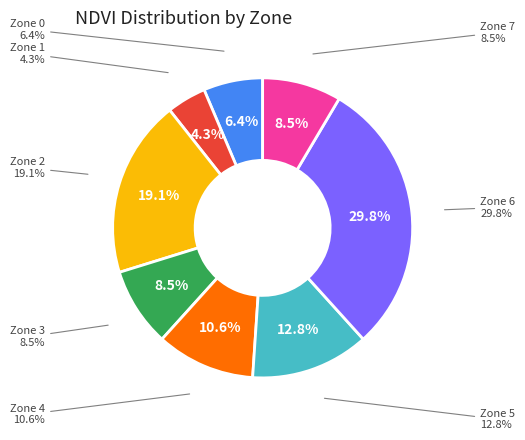

Is 2 the majority of the pie?

No